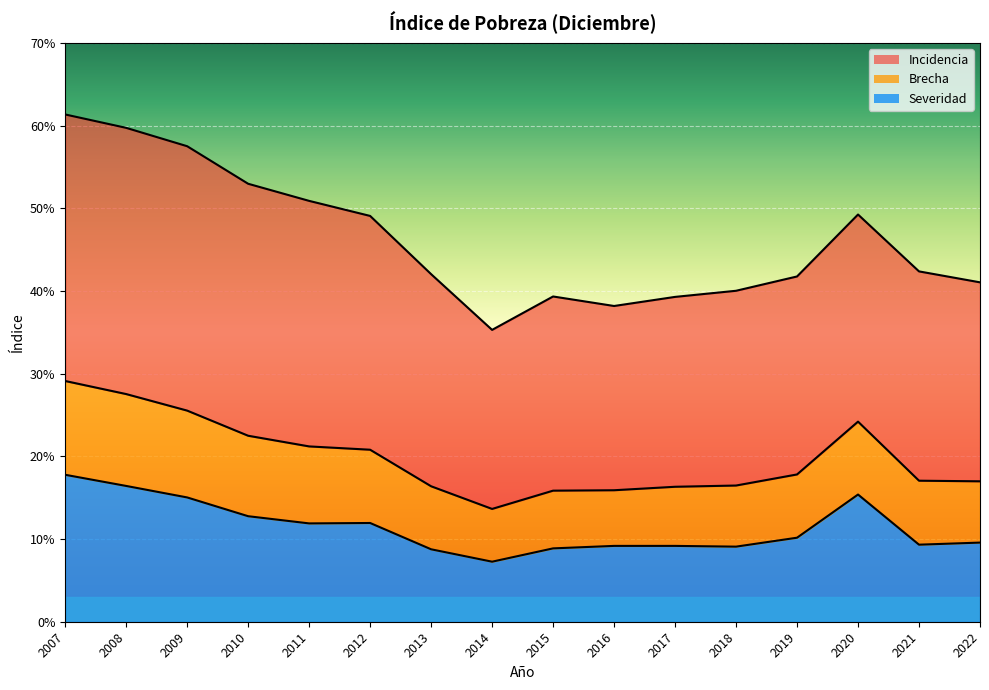

Is it true that Incidencia equals 61.3 at 2007?

True